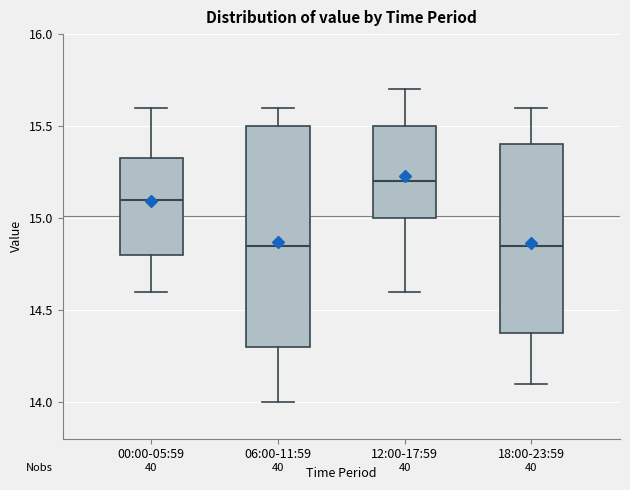

Reading left to right, read every box against the y-axis: the position of its median line, the range the box covers, and the ends of its whiskers. The values are not printed on the chart, so give them approximately, as read against the axis.

00:00-05:59: median 15.10, box 14.80 to 15.35, whiskers 14.60 to 15.60
06:00-11:59: median 14.85, box 14.30 to 15.50, whiskers 14.00 to 15.60
12:00-17:59: median 15.20, box 15.00 to 15.50, whiskers 14.60 to 15.70
18:00-23:59: median 14.85, box 14.40 to 15.40, whiskers 14.10 to 15.60